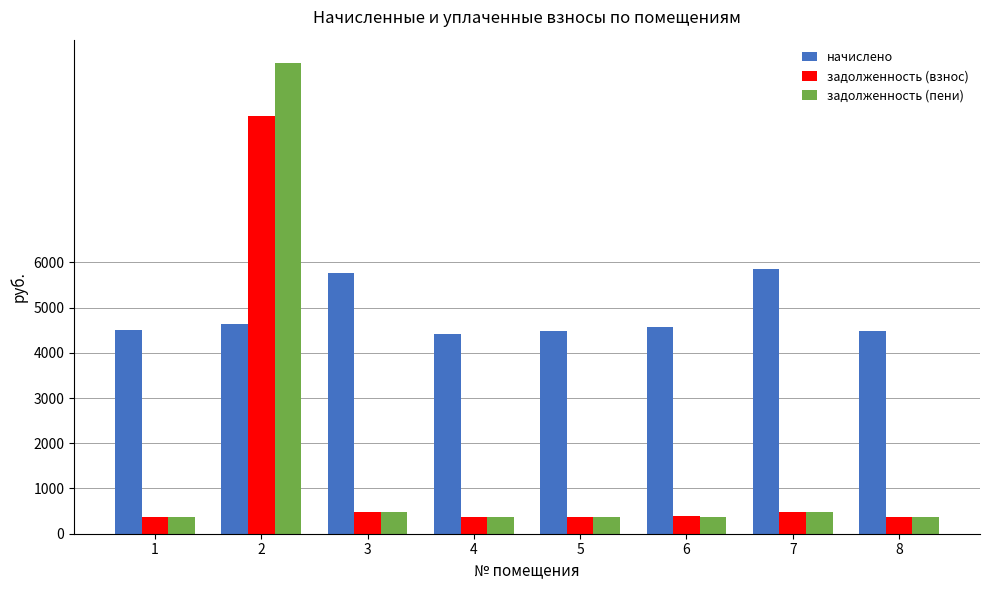

What is the value of the задолженность (пени) bar at the 5th from the left?

373.0